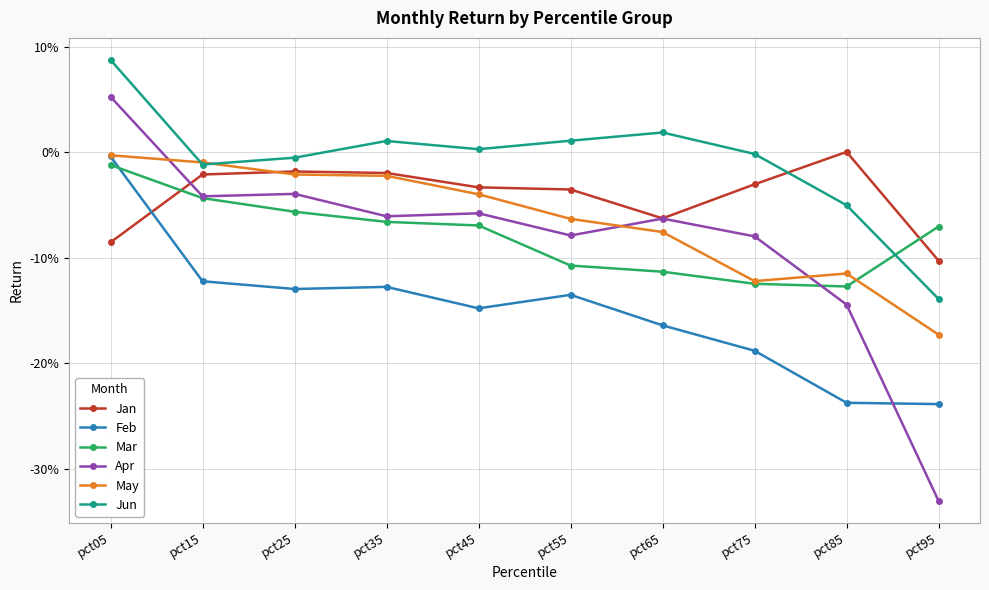

What is the approximate value of Jan at pct05?

-0.1